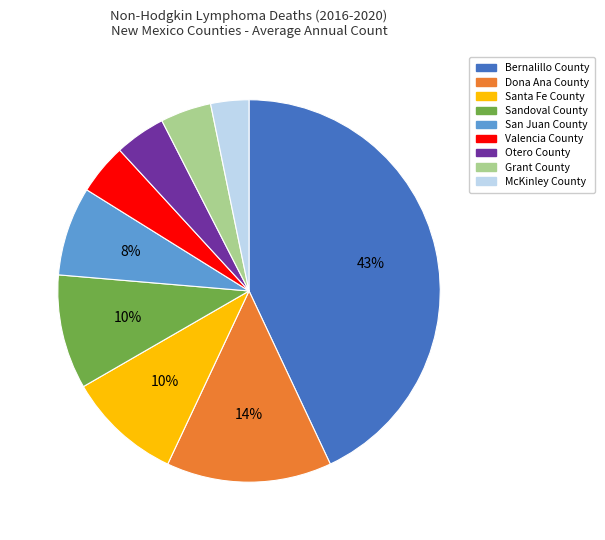

What percentage is the Grant County slice, to the nearest percent?

4%